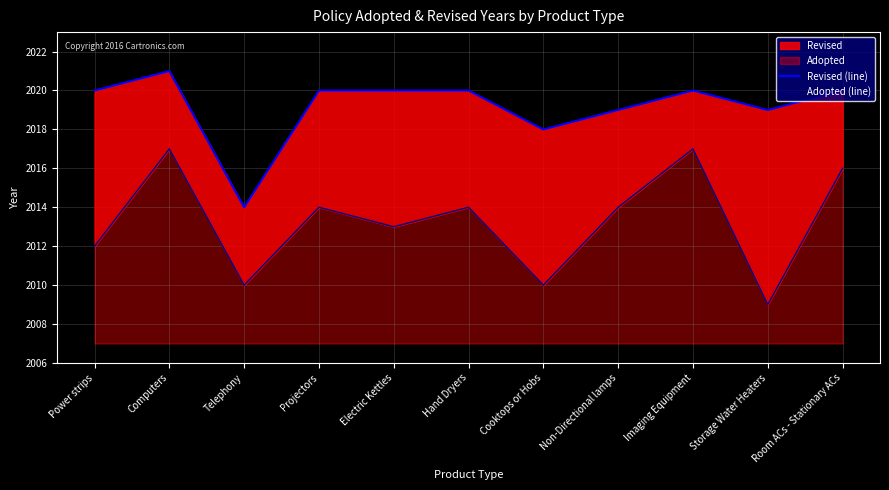

Reading left to right, what are all the values shown in this chart?

Revised (line): Power strips=2020	Computers=2021	Telephony=2014	Projectors=2020	Electric Kettles=2020	Hand Dryers=2020	Cooktops or Hobs=2018	Non-Directional lamps=2019	Imaging Equipment=2020	Storage Water Heaters=2019	Room ACs - Stationary ACs=2020
Adopted (line): Power strips=2012	Computers=2017	Telephony=2010	Projectors=2014	Electric Kettles=2013	Hand Dryers=2014	Cooktops or Hobs=2010	Non-Directional lamps=2014	Imaging Equipment=2017	Storage Water Heaters=2009	Room ACs - Stationary ACs=2016